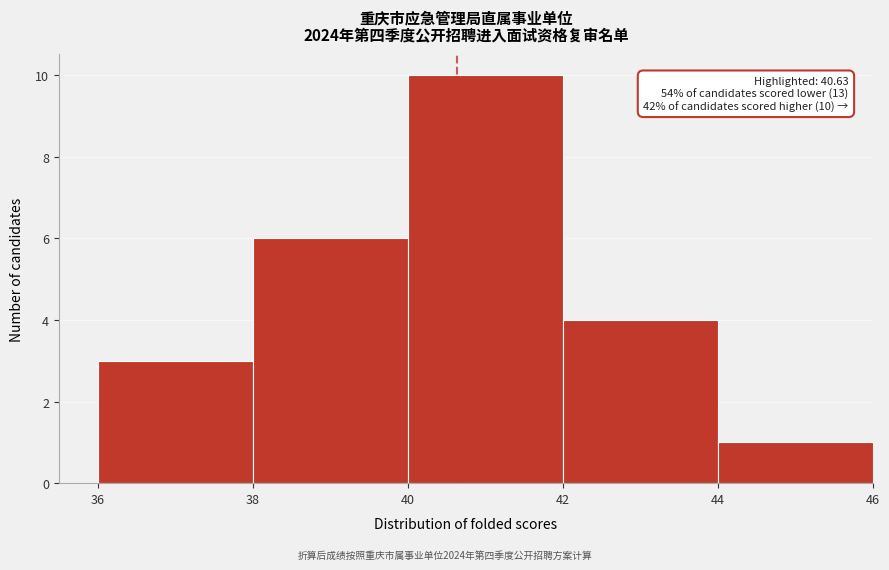

Which range on the x-axis has the tallest bar?

40 to 42